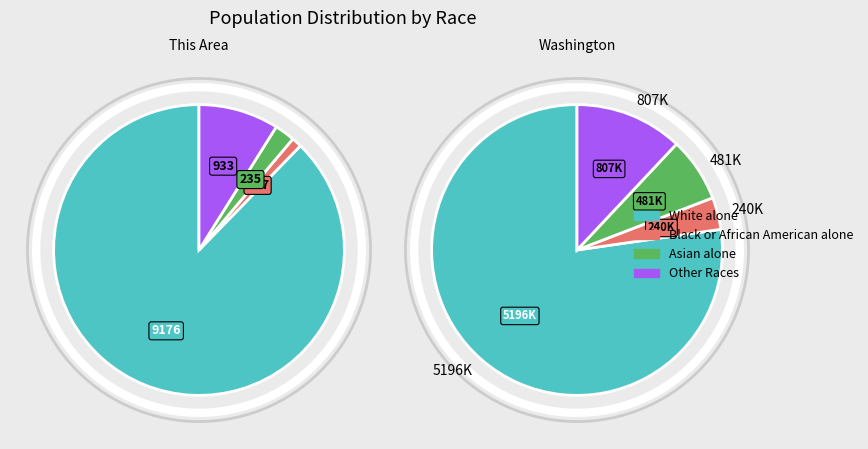

Which has a higher value, Asian alone or Some Other Race alone?

Some Other Race alone